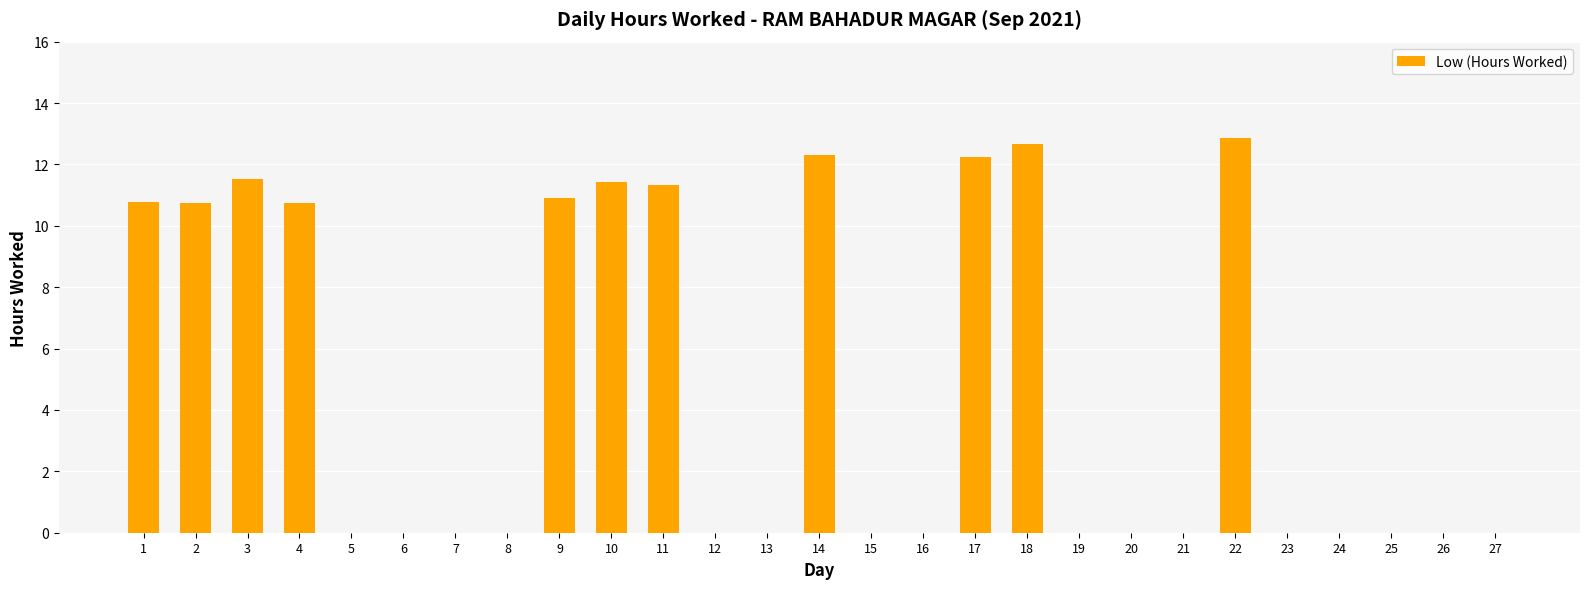

What is the change in value from 9 to 17?

+1.3